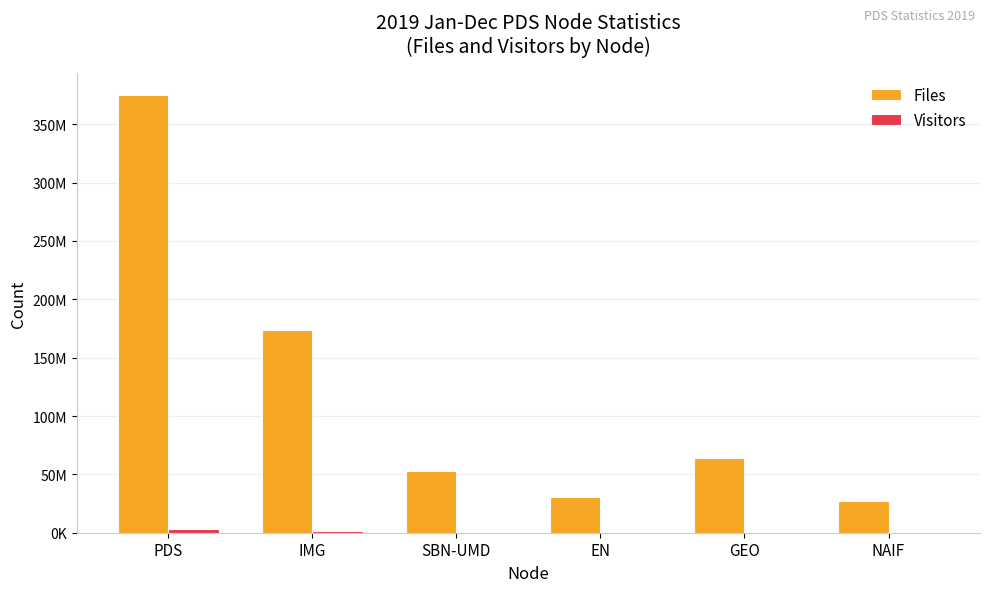

Is it true that Visitors equals 457833 at EN?

False